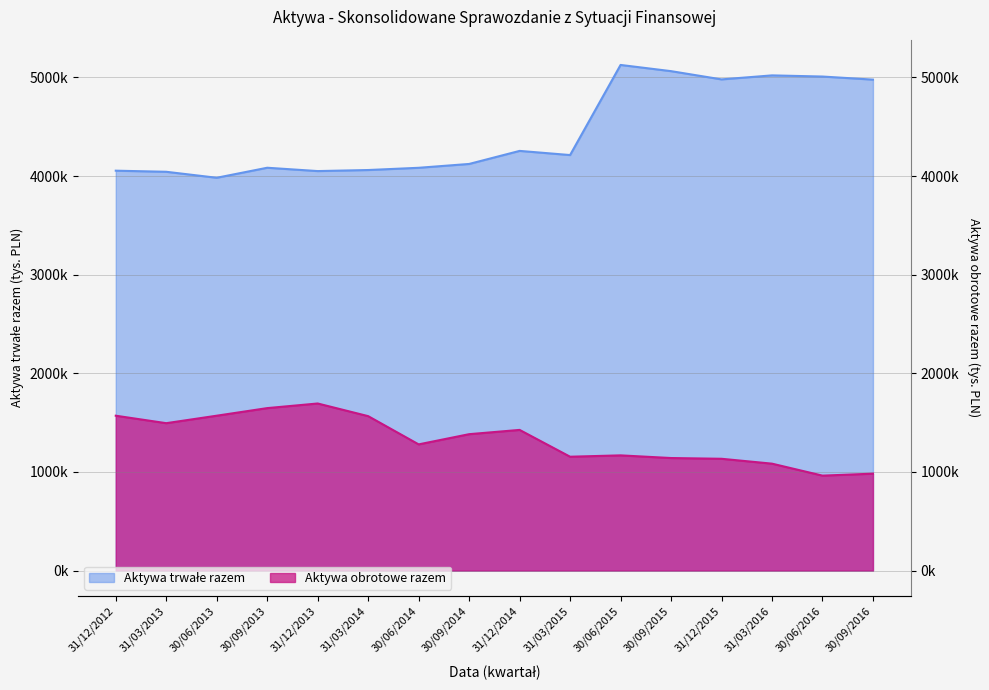

Which series has the largest total across all categories?

Aktywa trwałe razem